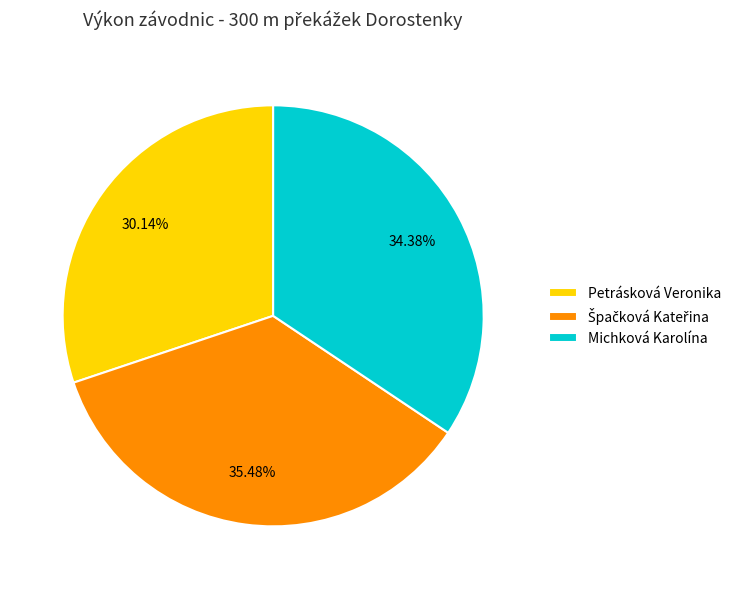

Do Petrásková Veronika and Michková Karolína together represent more than half of the pie?

Yes